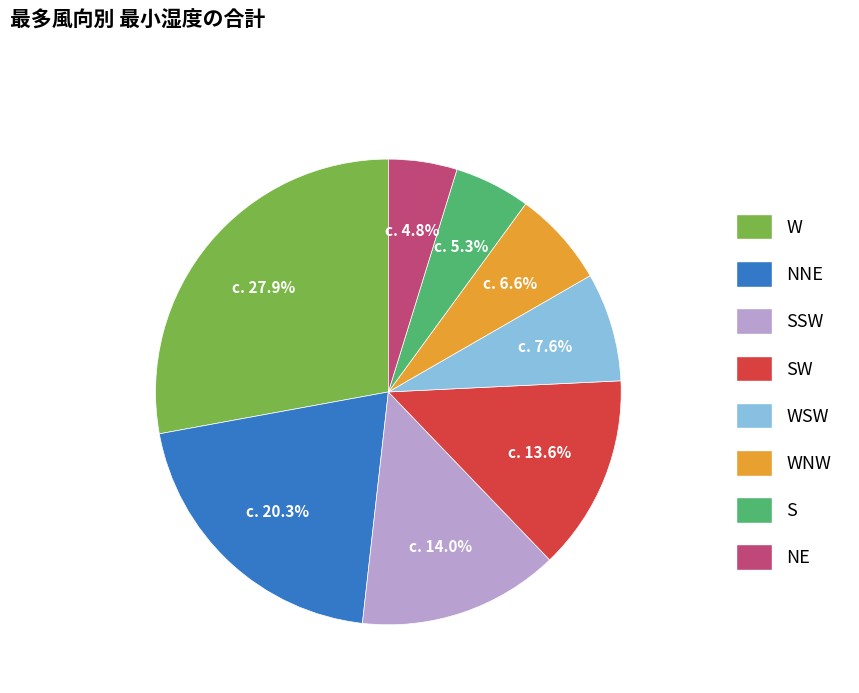

Approximately how many times larger is the value at WSW compared to NE?

1.6